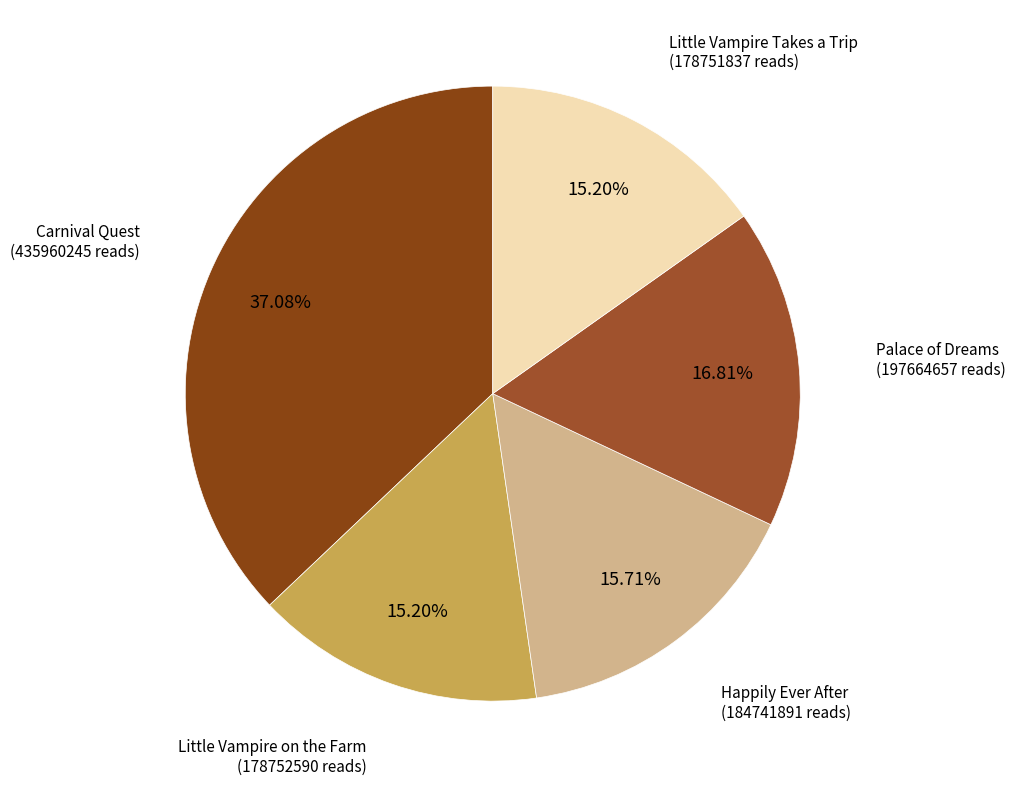

Do Carnival Quest and Happily Ever After together represent more than half of the pie?

Yes